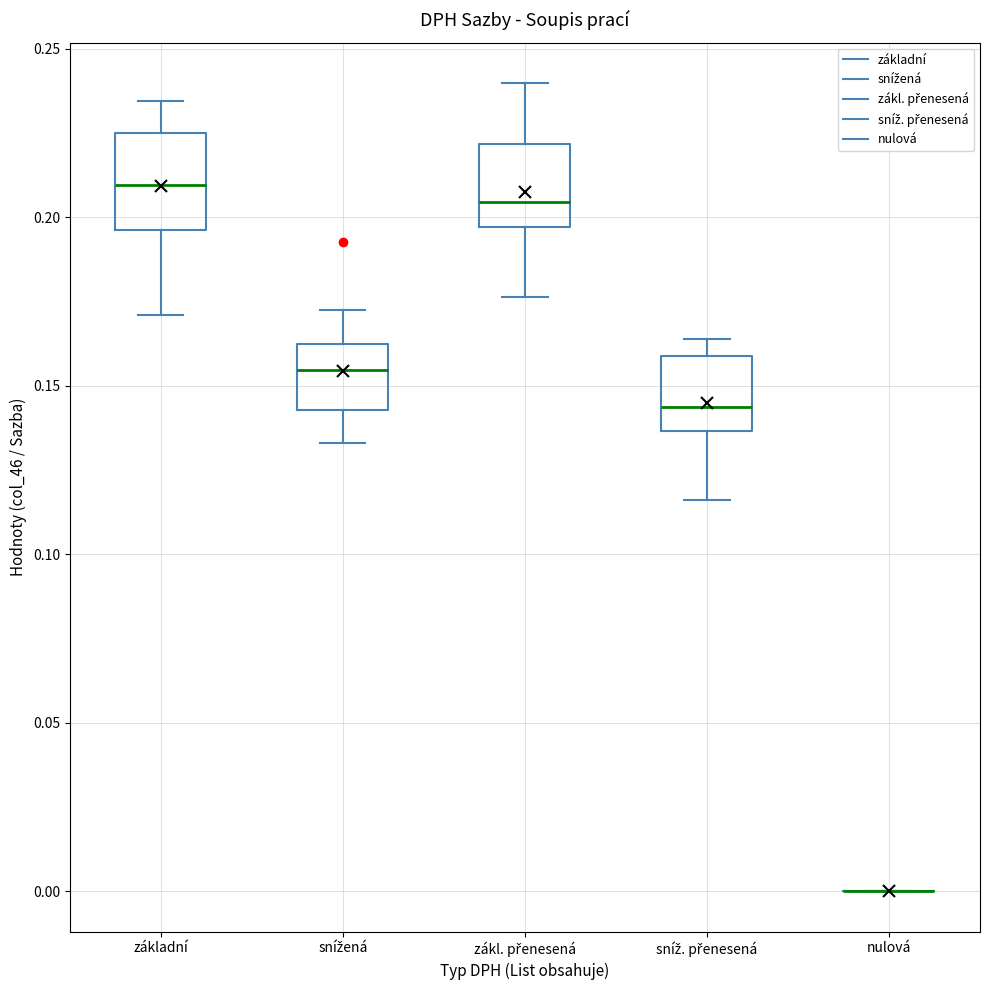

Reading left to right, read every box against the y-axis: the position of its median line, the range the box covers, and the ends of its whiskers. The values are not printed on the chart, so give them approximately, as read against the axis.

základní: median 0.210, box 0.195 to 0.225, whiskers 0.170 to 0.235
snížená: median 0.155, box 0.145 to 0.160, whiskers 0.135 to 0.175
zákl. přenesená: median 0.205, box 0.195 to 0.220, whiskers 0.175 to 0.240
sníž. přenesená: median 0.145, box 0.135 to 0.160, whiskers 0.115 to 0.165
nulová: box collapsed to a line at 0.000, whiskers 0.000 to 0.000